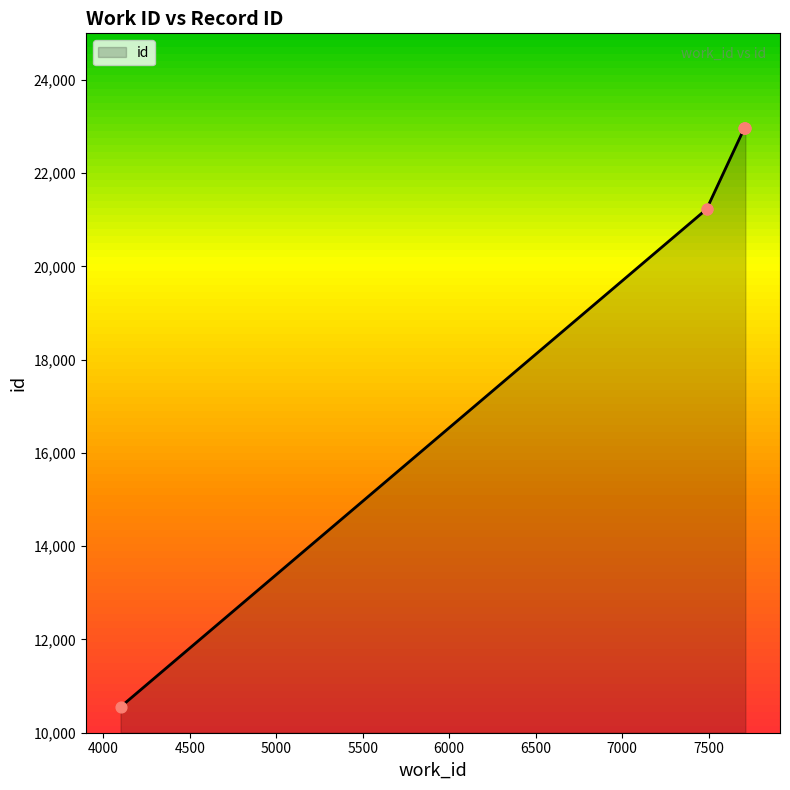

Which has a higher value, 4000 or 4500?

4500